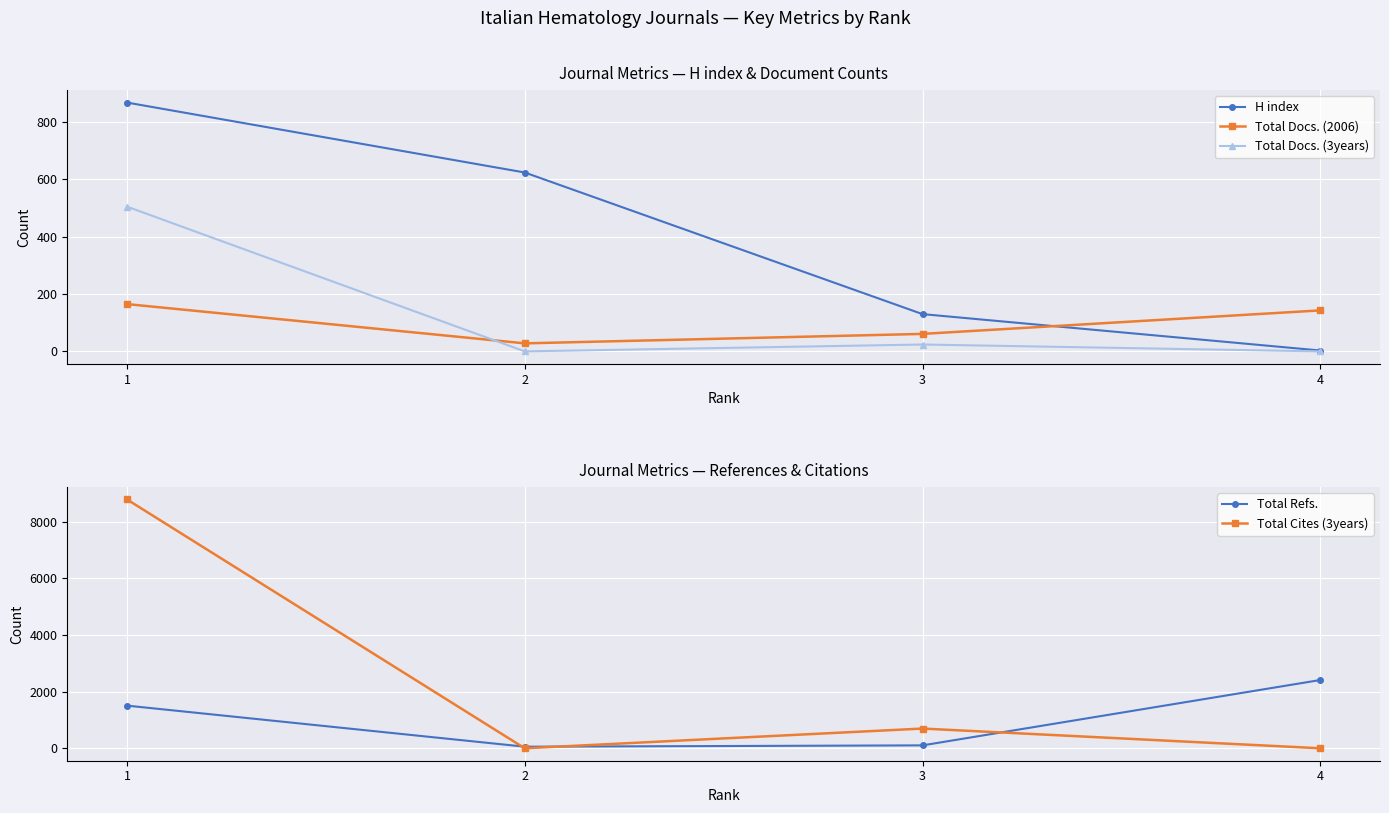

What is the average value of the Total Cites (3years) series?

2372